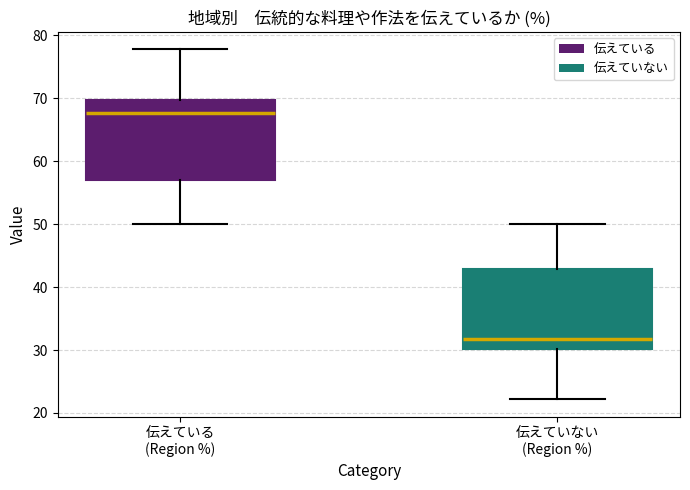

Reading left to right, transcribe this box plot: for each box, give where its median line is, the range the box spans, and where its two whiskers end, as read against the y-axis. The values are not printed on the chart, so give them approximately, as read against the axis.

伝えている (Region %): median 68, box 57 to 70, whiskers 50 to 78
伝えていない (Region %): median 32, box 30 to 43, whiskers 22 to 50